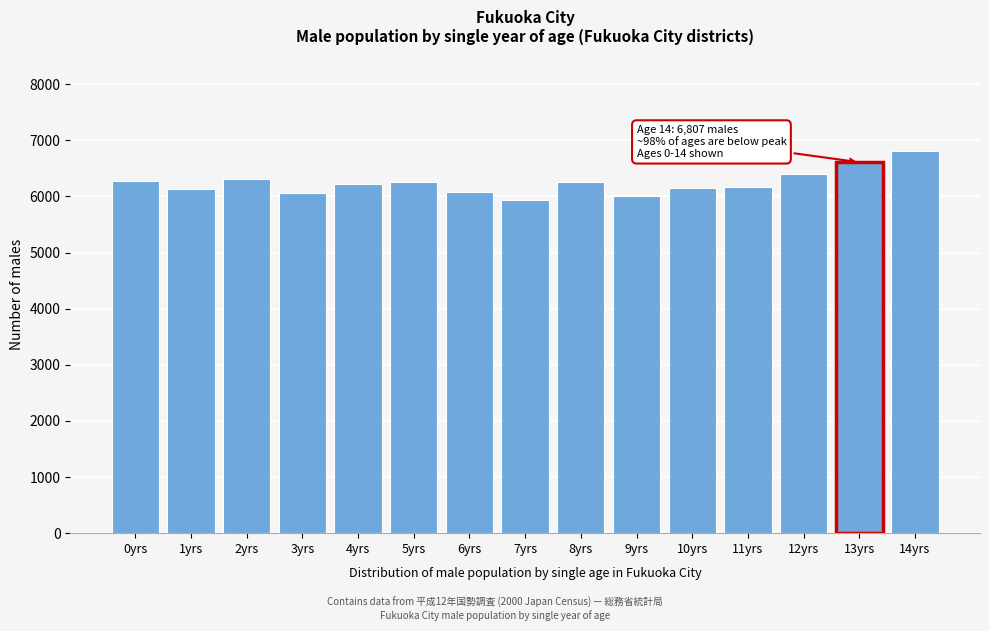

What is the average value?

6242